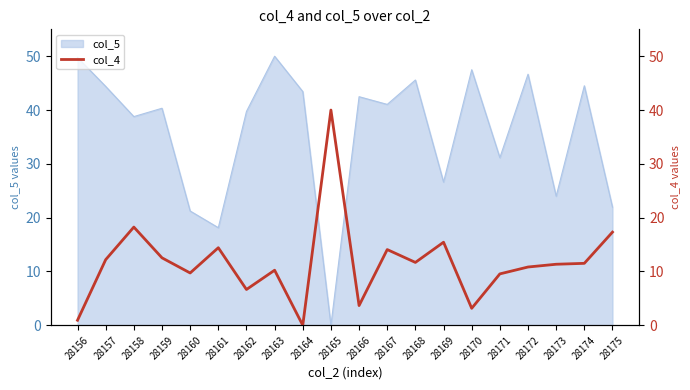

The value of col_5 at 28159 is 40.3. True or false?

True